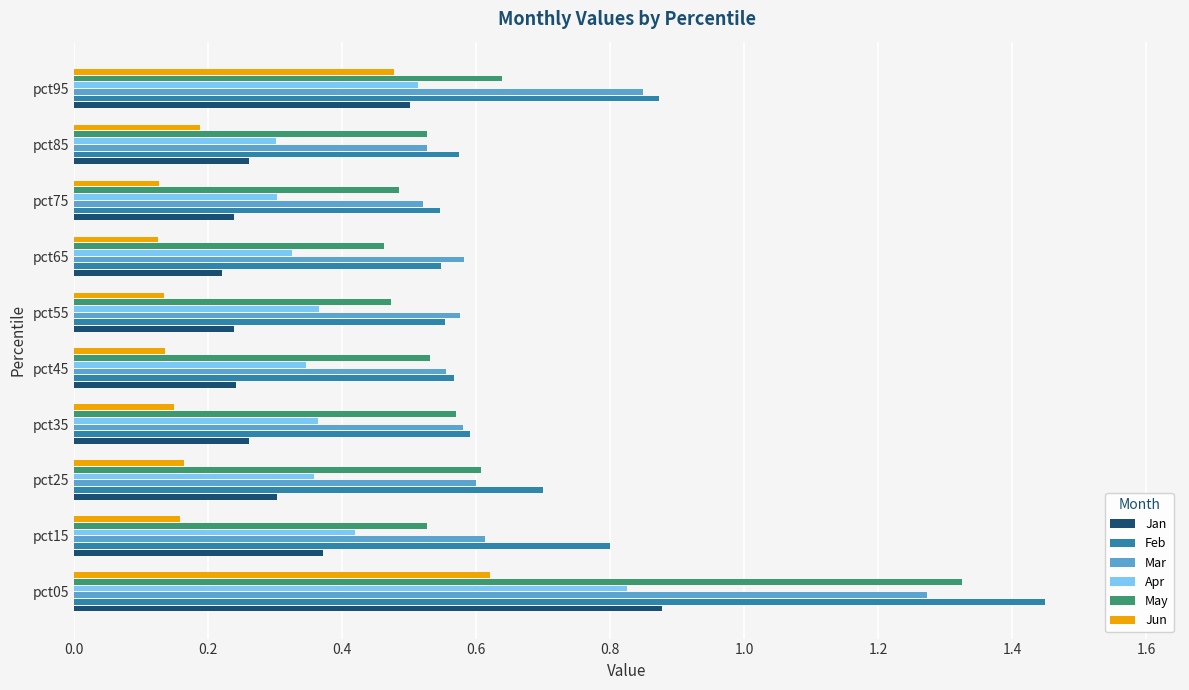

Between pct15 and pct45, which series saw the biggest shift?

Feb